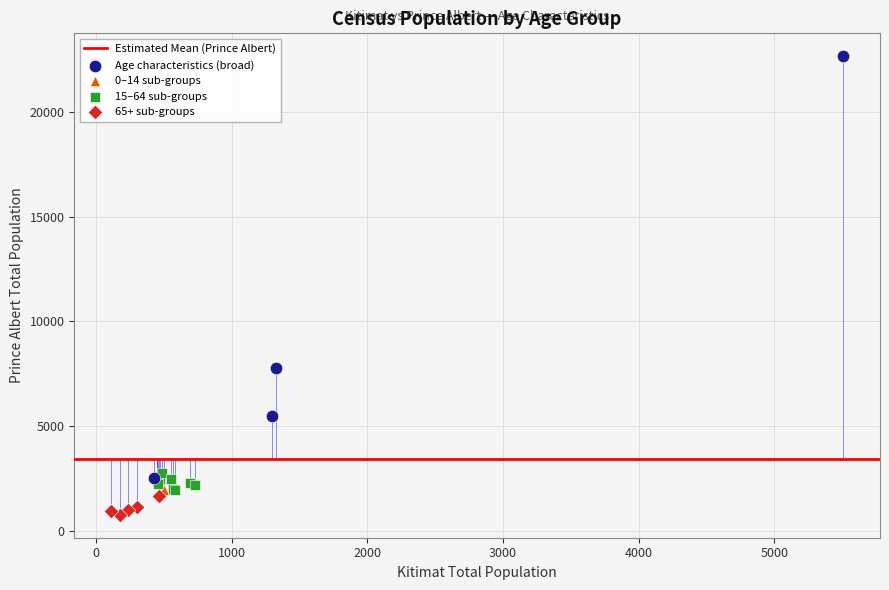

Which series has the widest spread of Y values?

Age characteristics (broad)